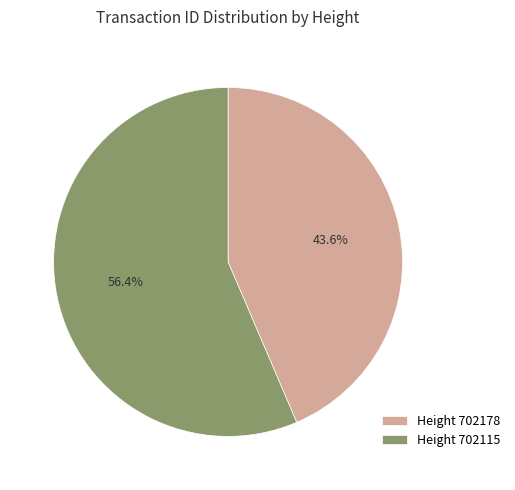

Rank the categories by value from highest to lowest.

Height 702115, Height 702178